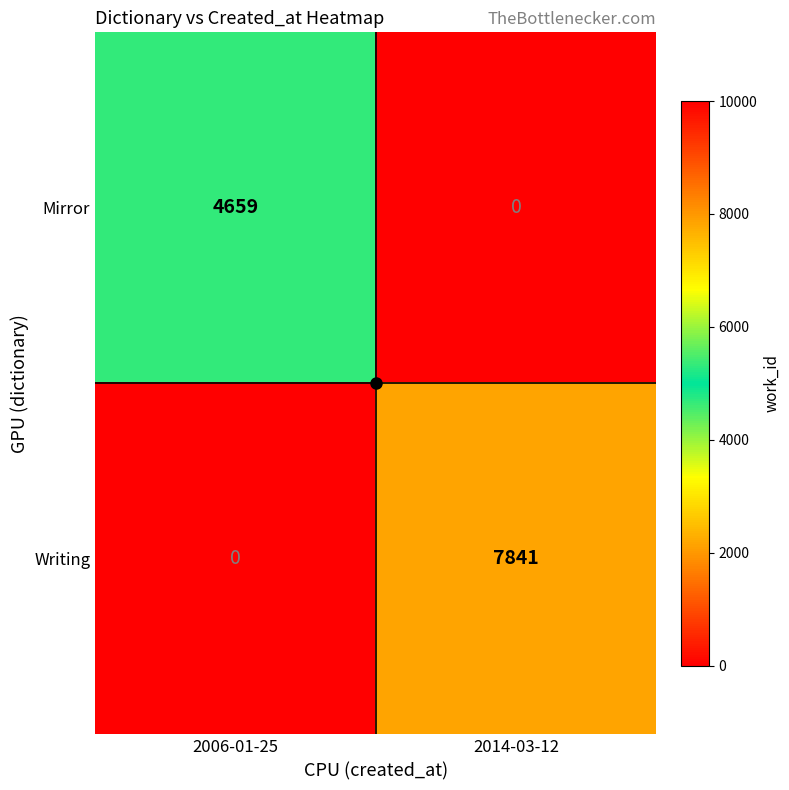

Which category has the highest value across all series?

2014-03-12